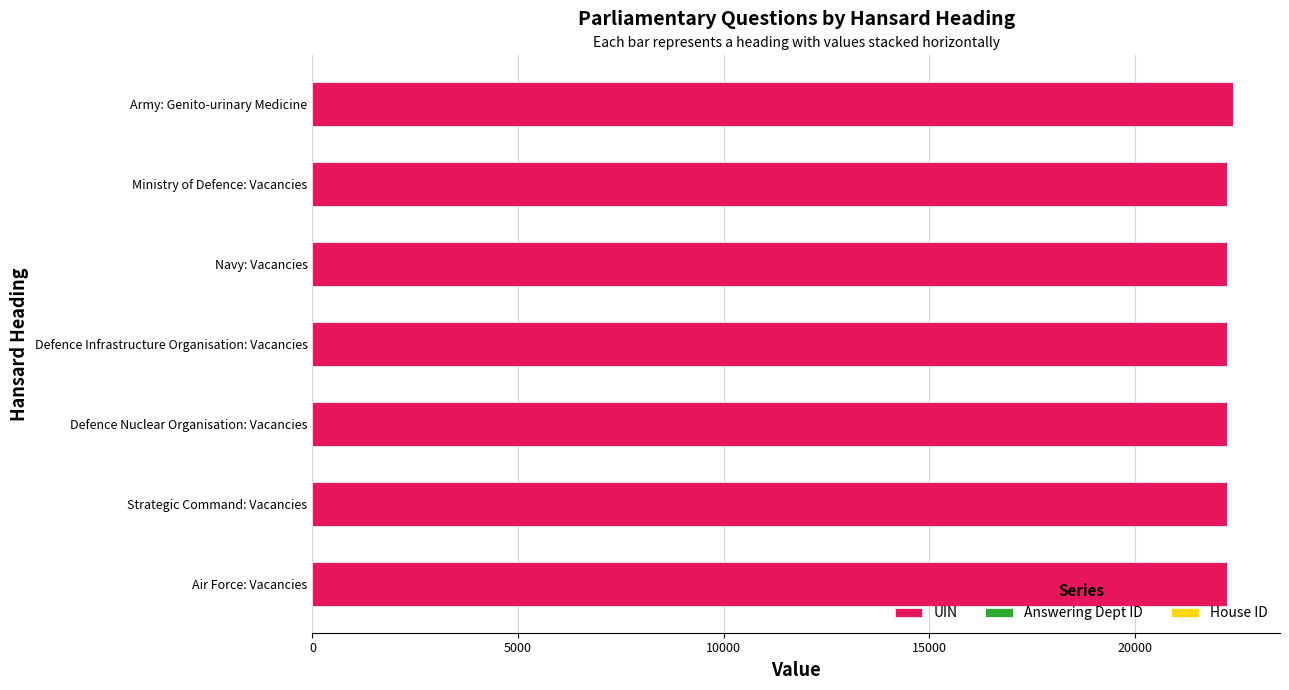

The UIN series shows 22244 at Ministry of Defence: Vacancies. True or false?

True